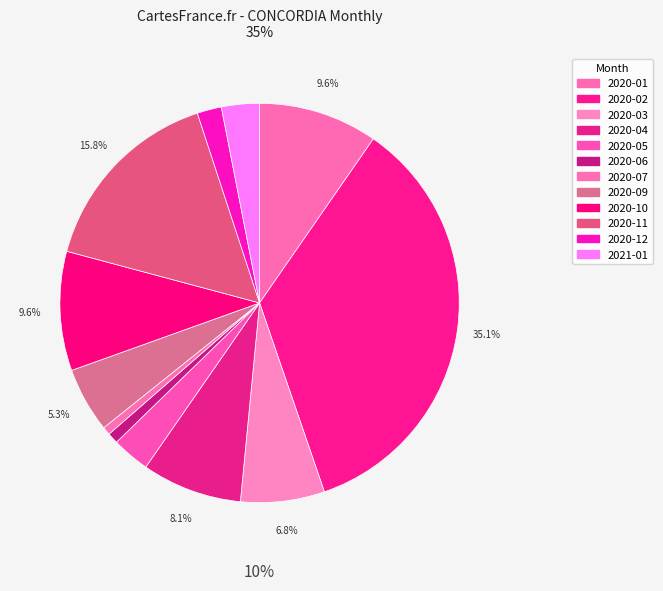

How many slices are in this pie chart?

12